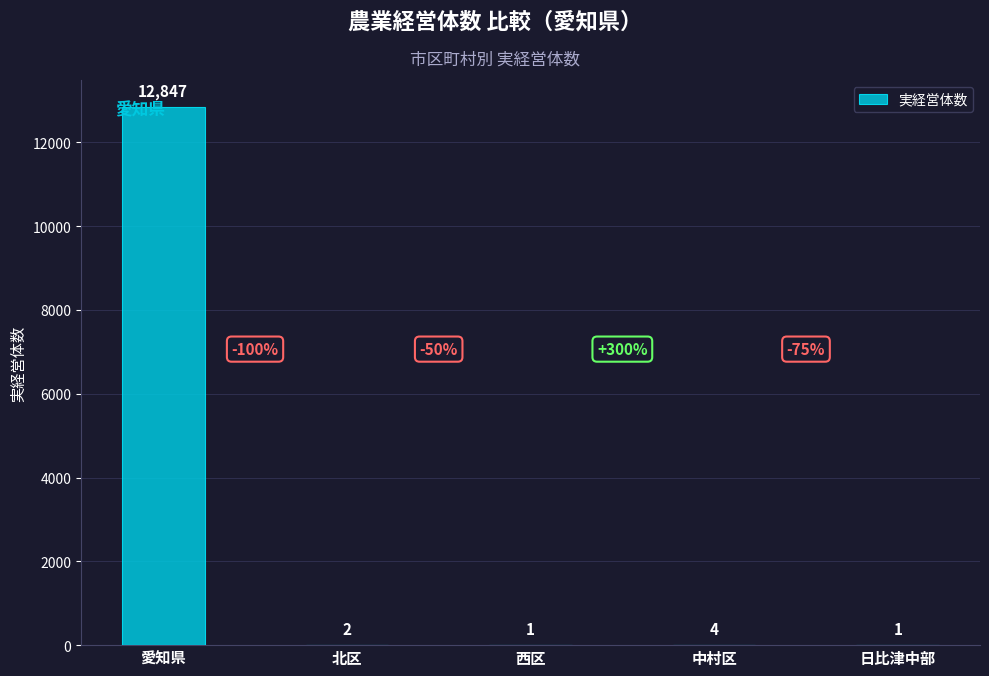

What is the change in value from 北区 to 中村区?

+2